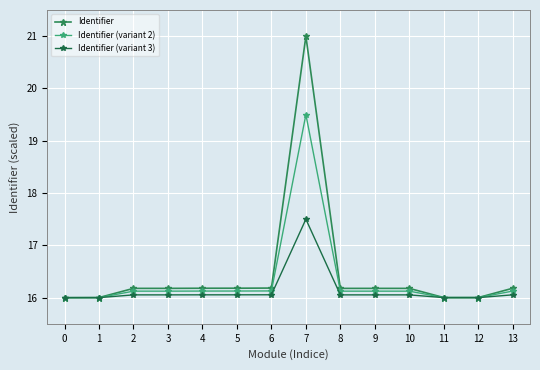

Does the chart display data point markers on the line(s)?

Yes